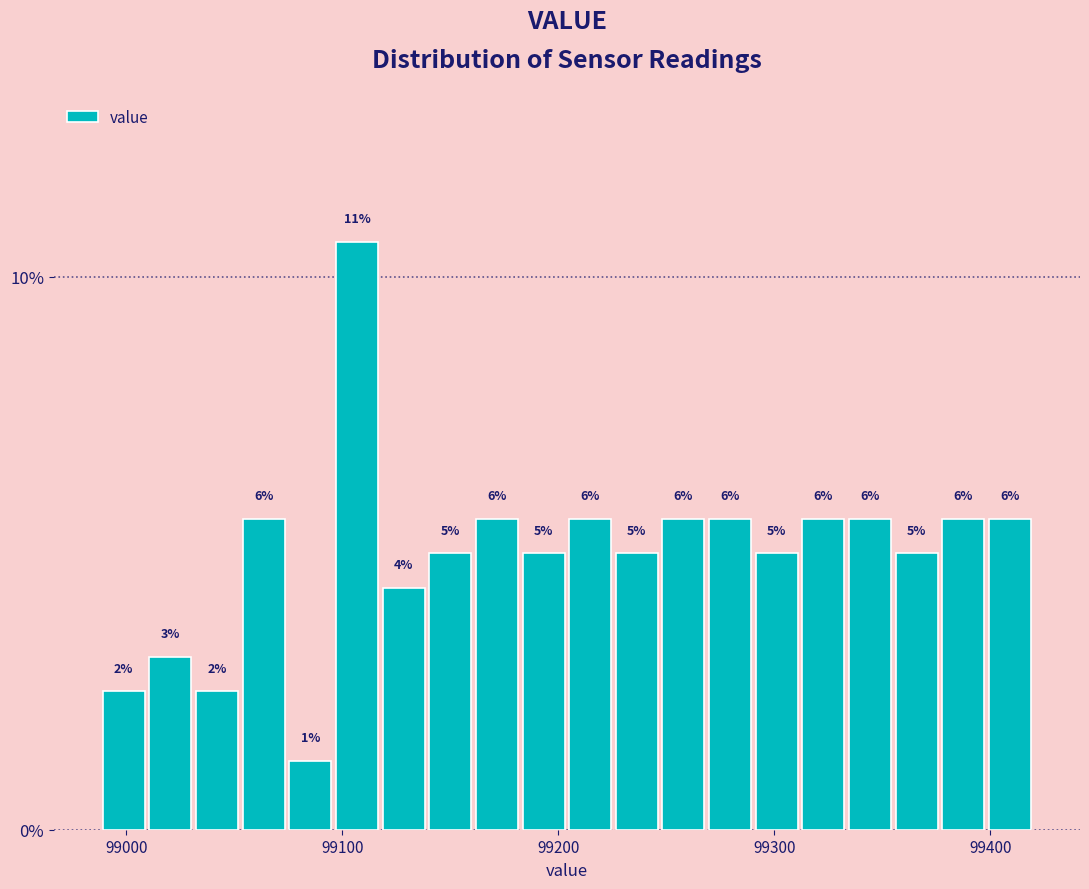

Read against the x-axis, roughly where is the centre of the tallest bar?

99110